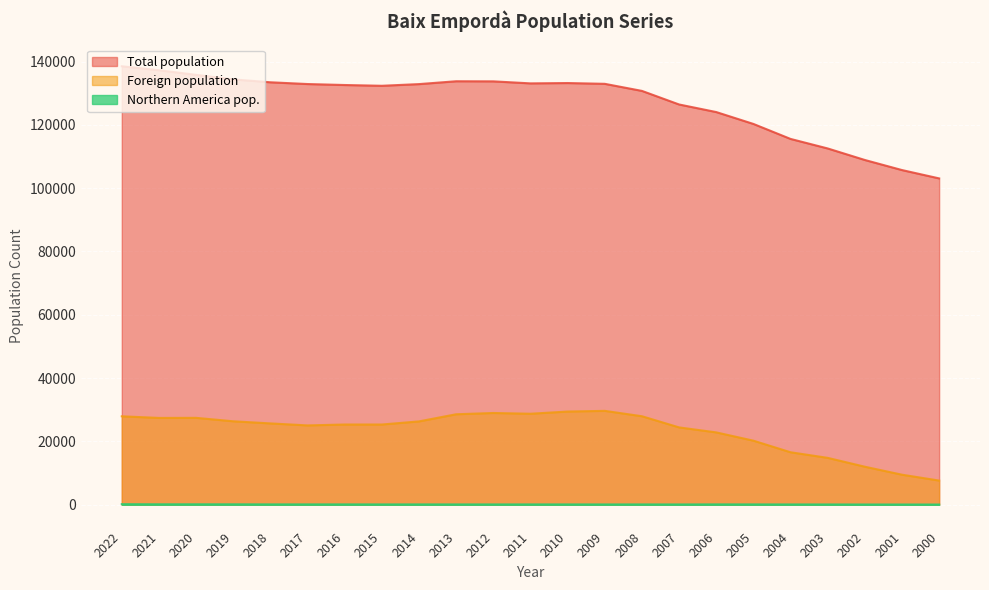

How many lines are shown in the chart?

3